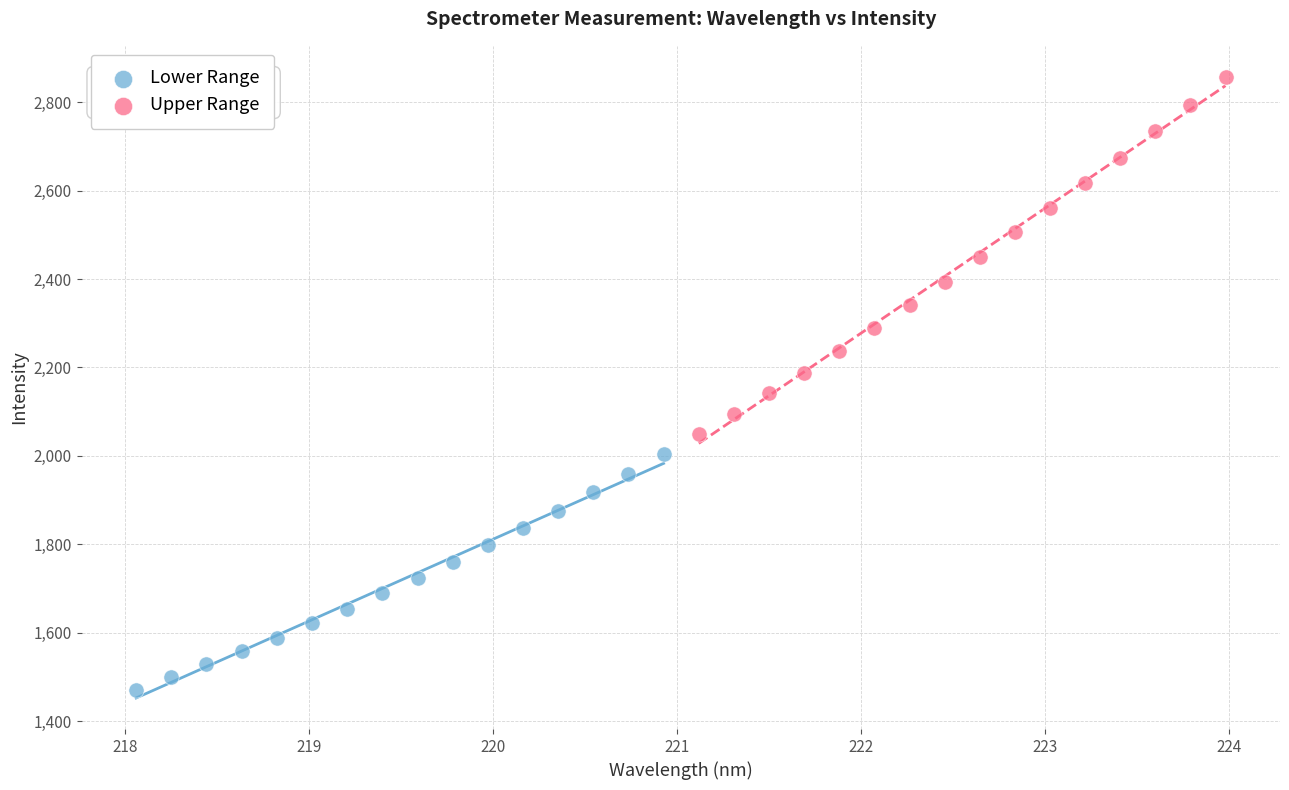

Which series contains the highest Y value?

Upper Range